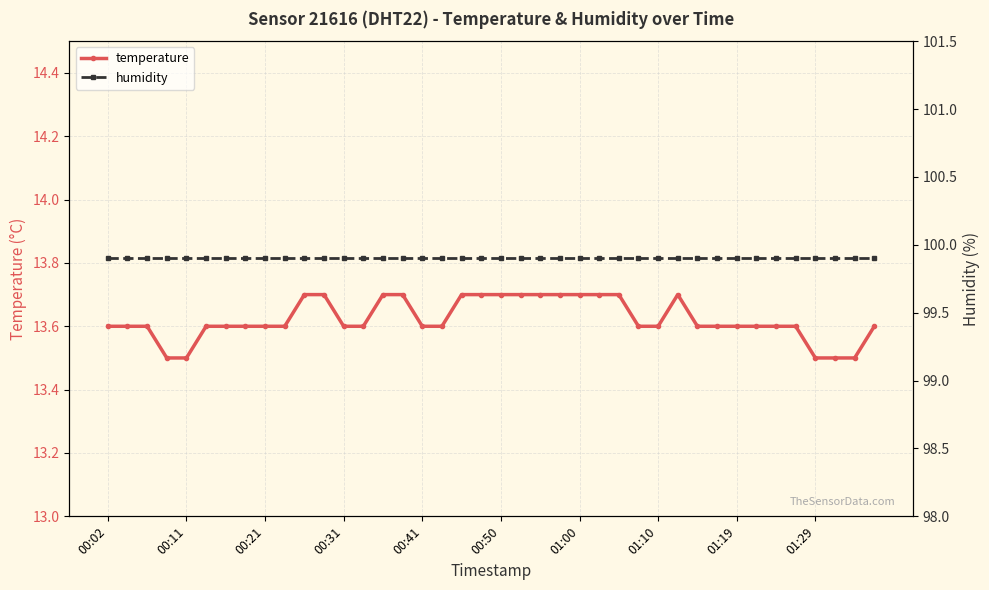

In temperature, how many points are higher than both neighbors (excluding endpoints)?

1